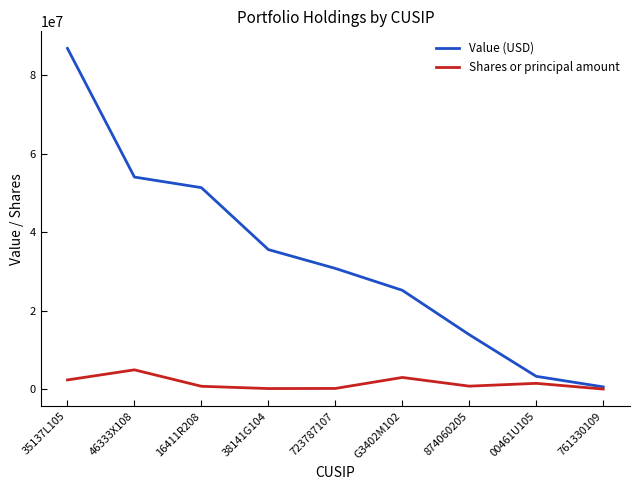

List the series in order of their peak value, lowest first.

Shares or principal amount, Value (USD)